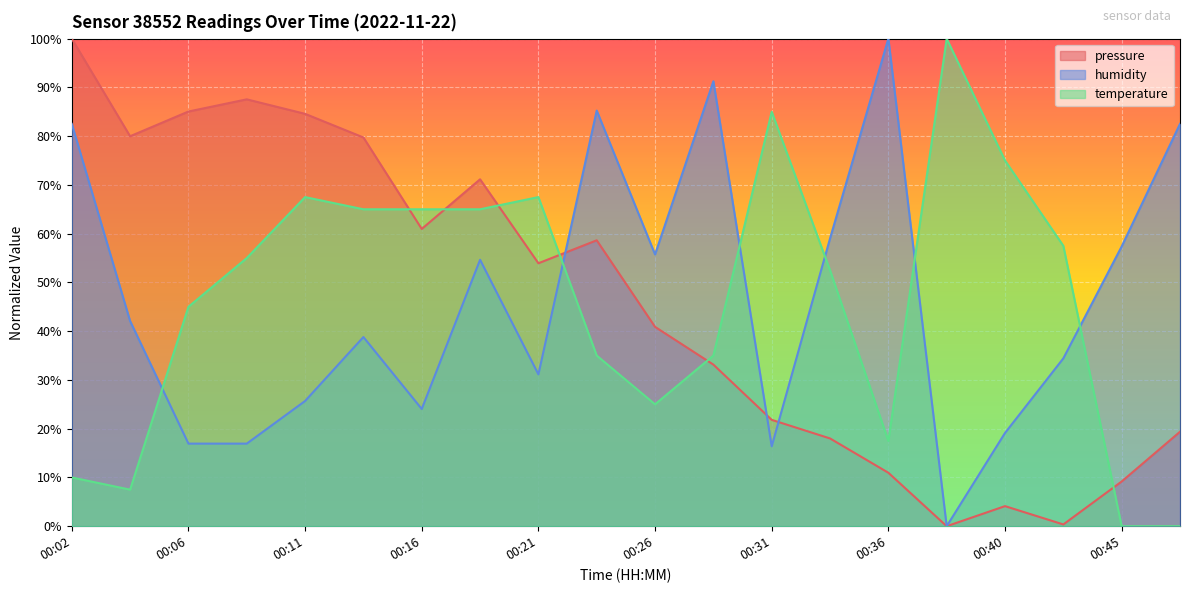

At which label is temperature closest to 50?

00:33